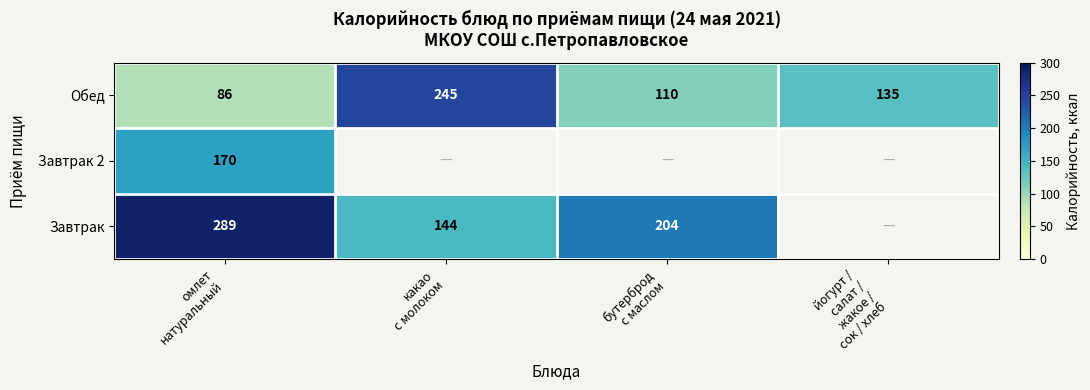

What is the average value of the Обед series?

144